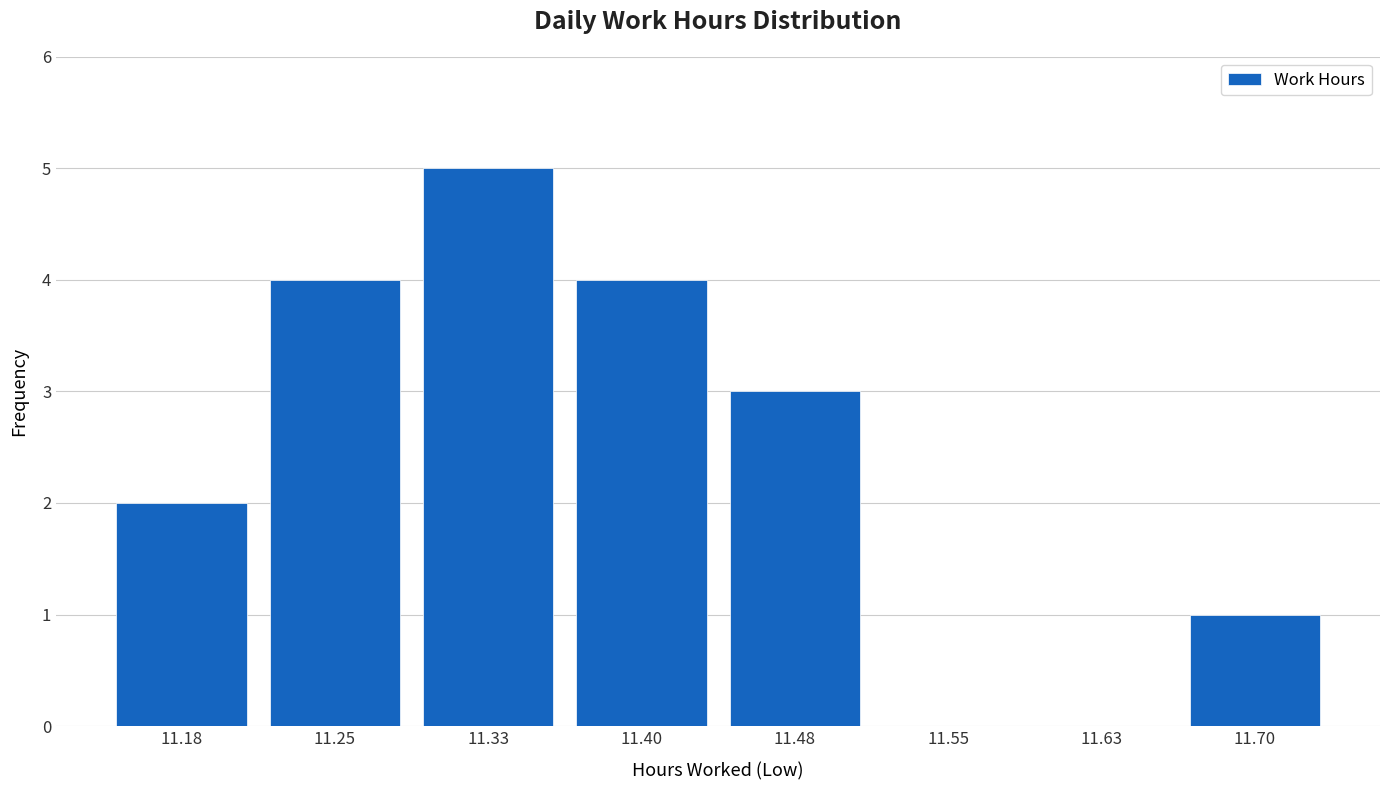

How tall is the bar that spans 11.290 to 11.365 on the x-axis? Neither the bar edges nor the heights are printed on the chart, so give them approximately, as read against the axes.

5